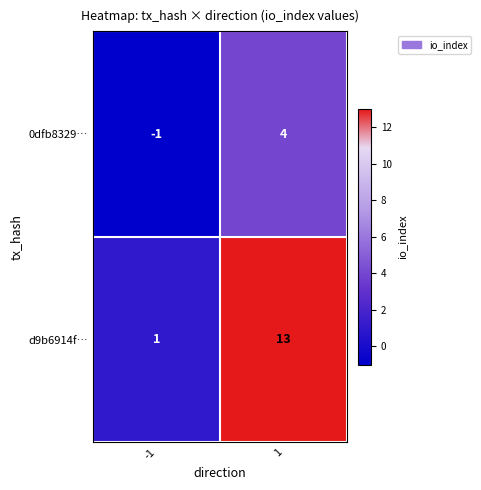

Which category has the lowest value across all series?

-1